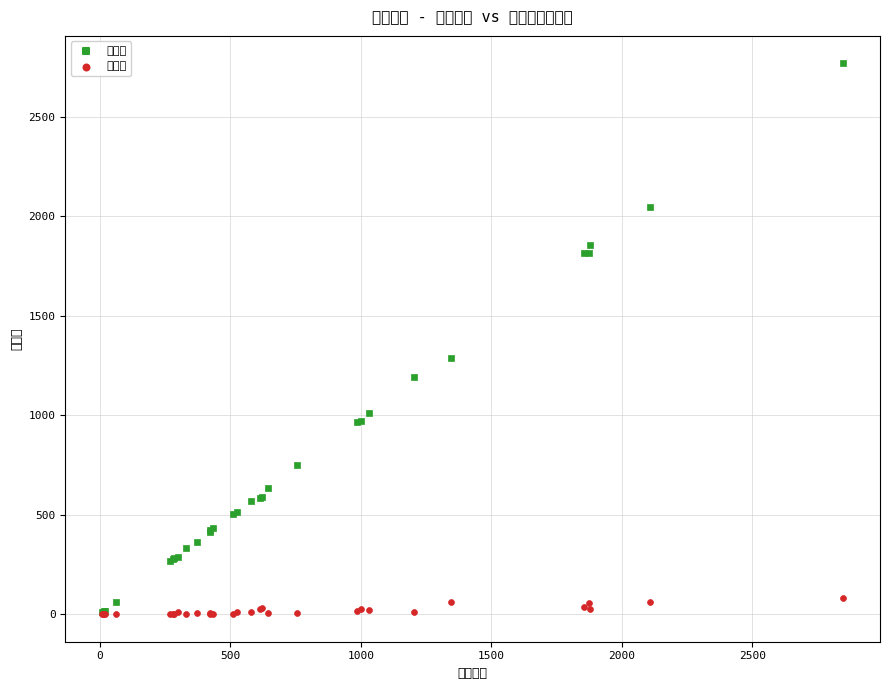

Which series has the widest spread of Y values?

日本人